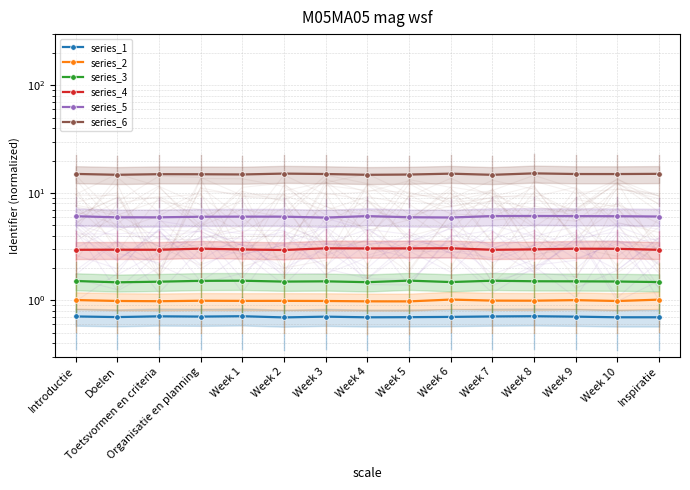

Reading right to left, extract all data points from this chart.

series_1: 0.7	0.7	0.7	0.7	0.7	0.7	0.7	0.7	0.7	0.7	0.7	0.7	0.7	0.7	0.7
series_2: 1.0	1.0	1.0	1.0	1.0	1.0	1.0	1.0	1.0	1.0	1.0	1.0	1.0	1.0	1.0
series_3: 1.5	1.5	1.5	1.5	1.5	1.5	1.5	1.5	1.5	1.5	1.5	1.5	1.5	1.5	1.5
series_4: 3.0	3.0	3.0	3.0	3.0	3.1	3.1	3.0	3.1	2.9	3.0	3.0	3.0	3.0	3.0
series_5: 6.0	6.1	6.1	6.1	6.1	5.9	5.9	6.1	5.9	6.0	6.0	6.0	5.9	5.9	6.1
series_6: 15.1	15.0	15.0	15.2	14.7	15.1	14.8	14.7	15.0	15.1	14.9	14.9	14.9	14.8	15.0